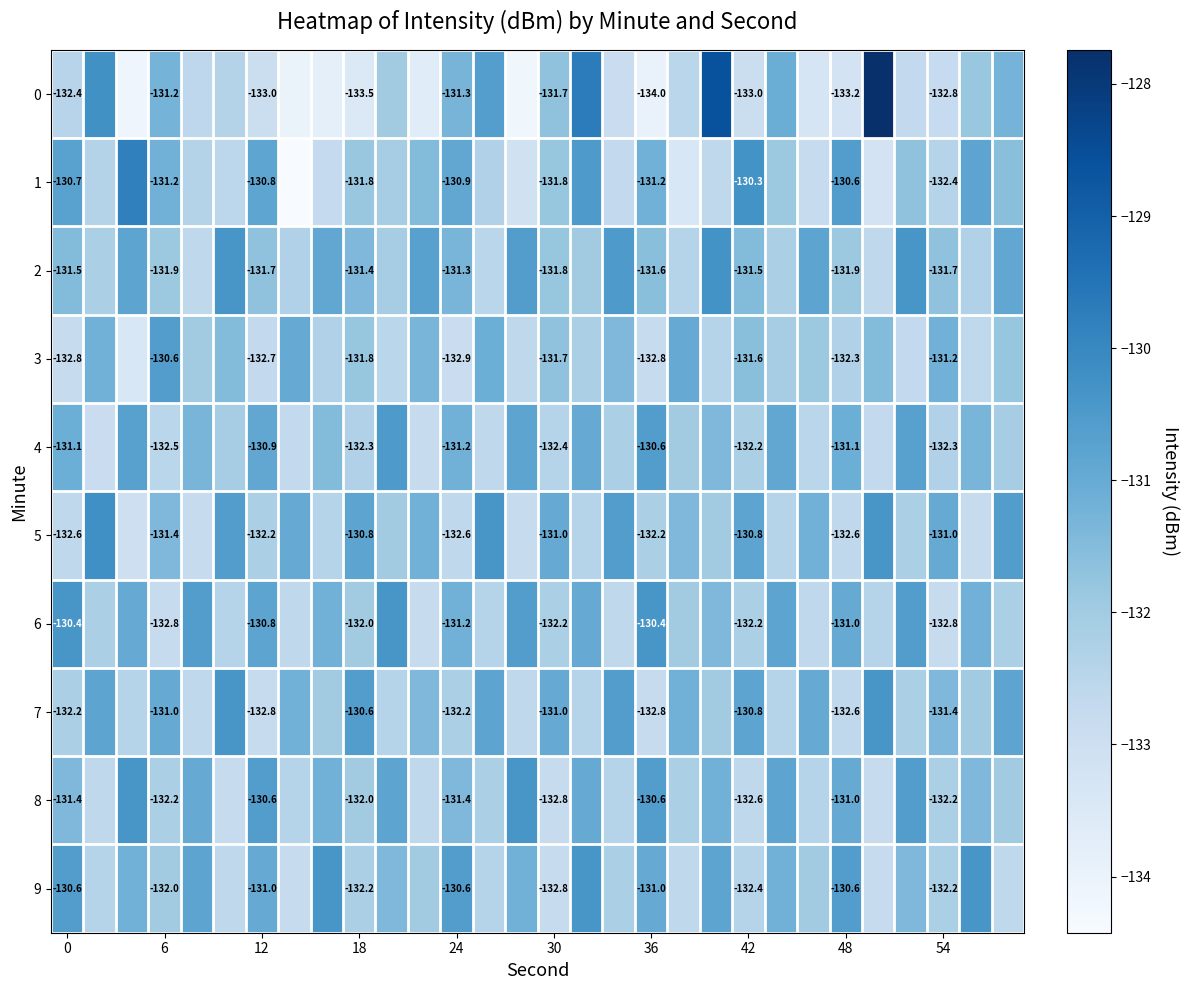

What is the minimum value for 0?

-134.2